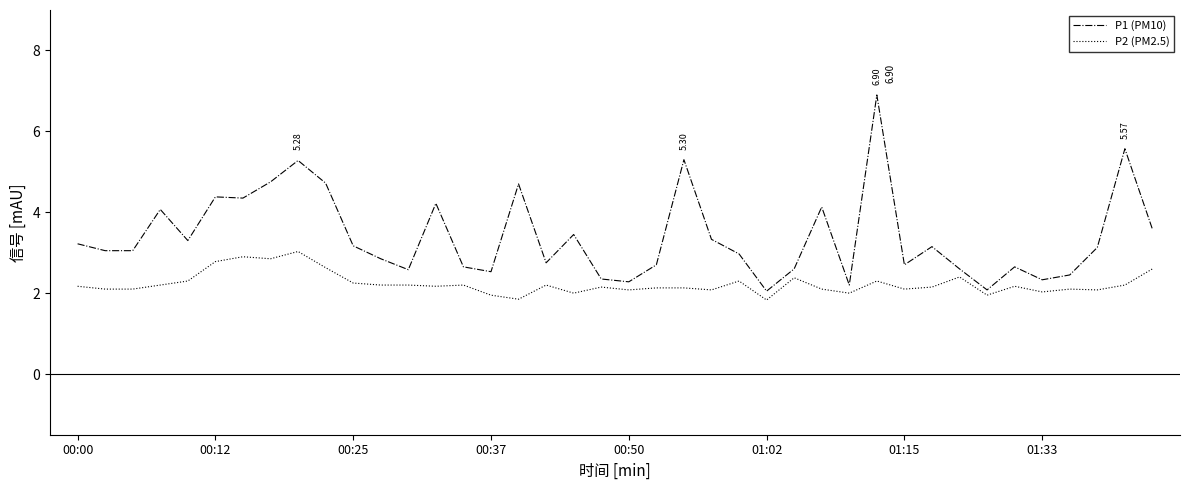

Rank the series by their maximum value, from lowest to highest.

P2 (PM2.5), P1 (PM10)